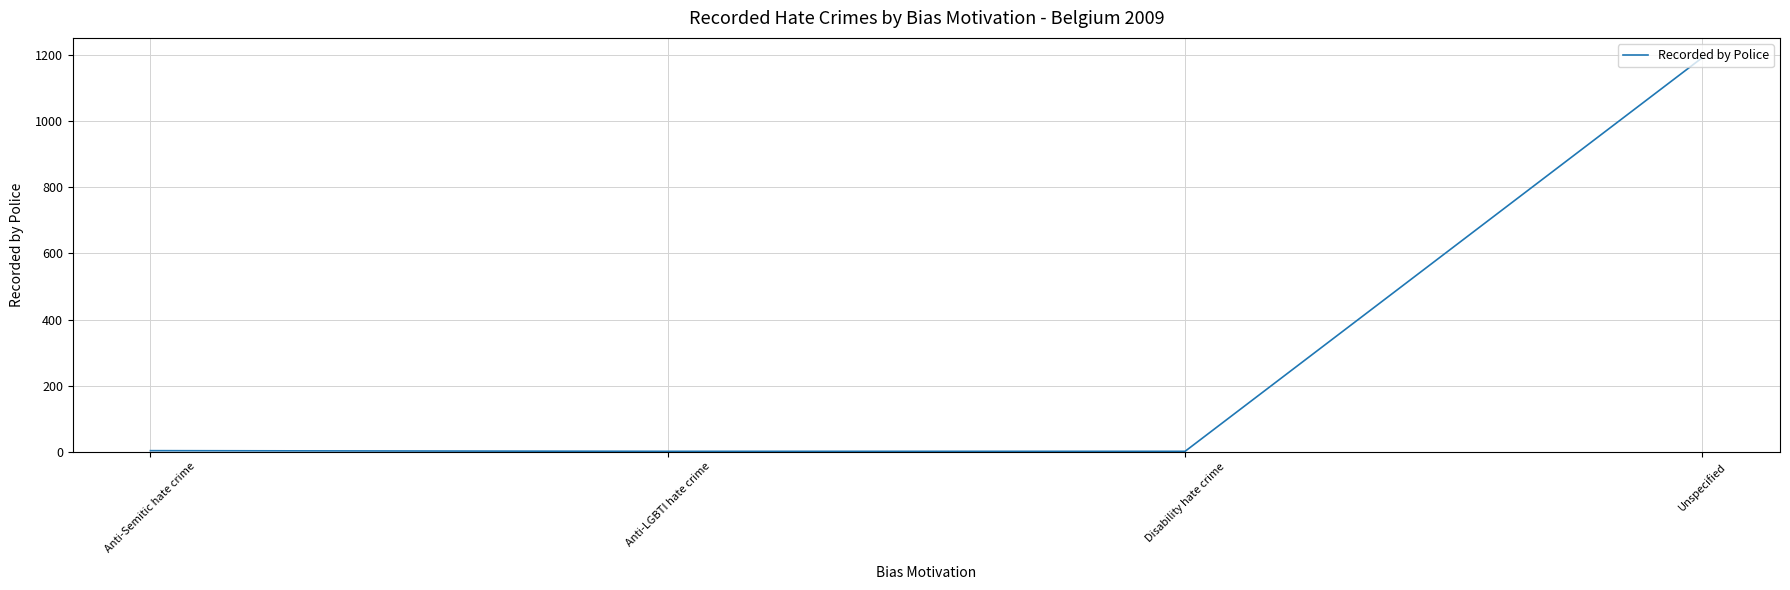

What is the maximum value shown in the chart?

1193